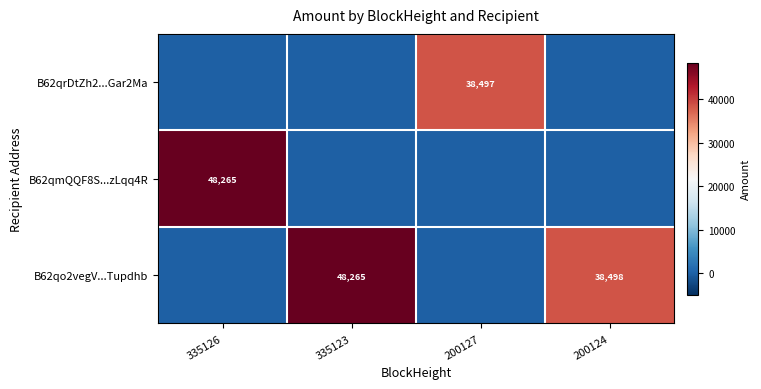

The value of B62qo2vegV...Tupdhb at 200124 is 15546. True or false?

False